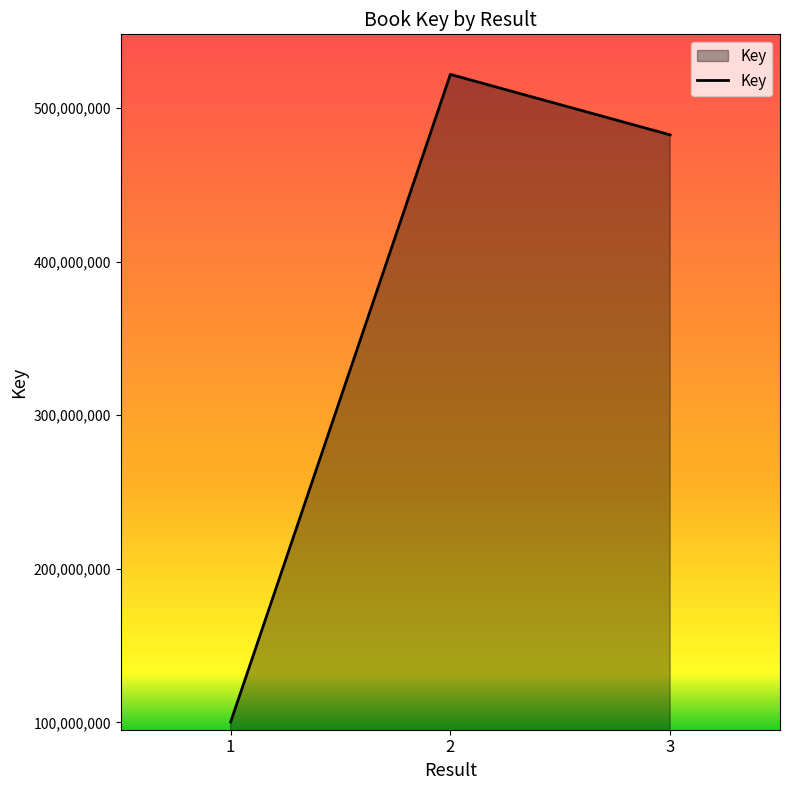

List the labels in order of value, largest first.

2, 3, 1